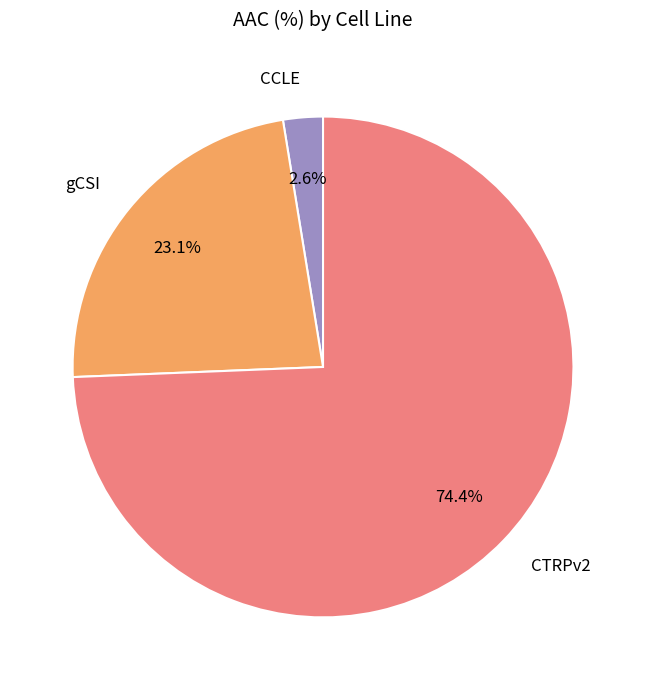

True or false: CCLE accounts for 3% of the total.

True